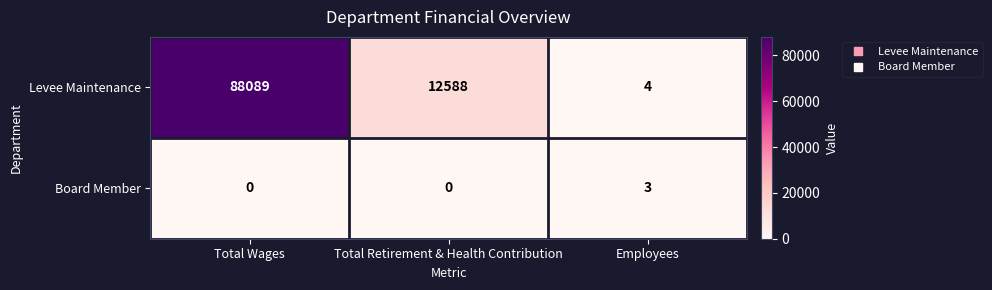

Which series has the largest range (max minus min)?

Levee Maintenance